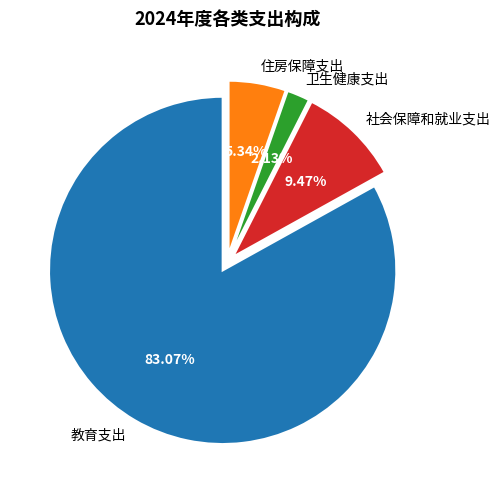

Is the sum of 卫生健康支出 and 教育支出 greater than half?

Yes